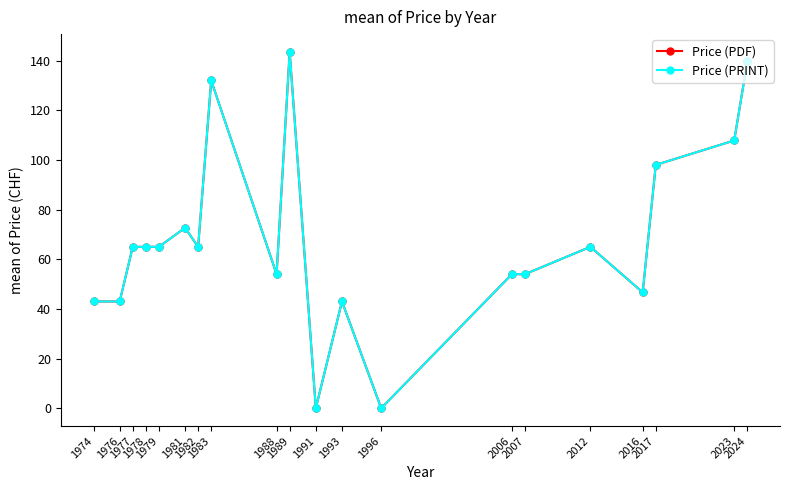

At which category does Price (PRINT) reach its first local valley?

1982